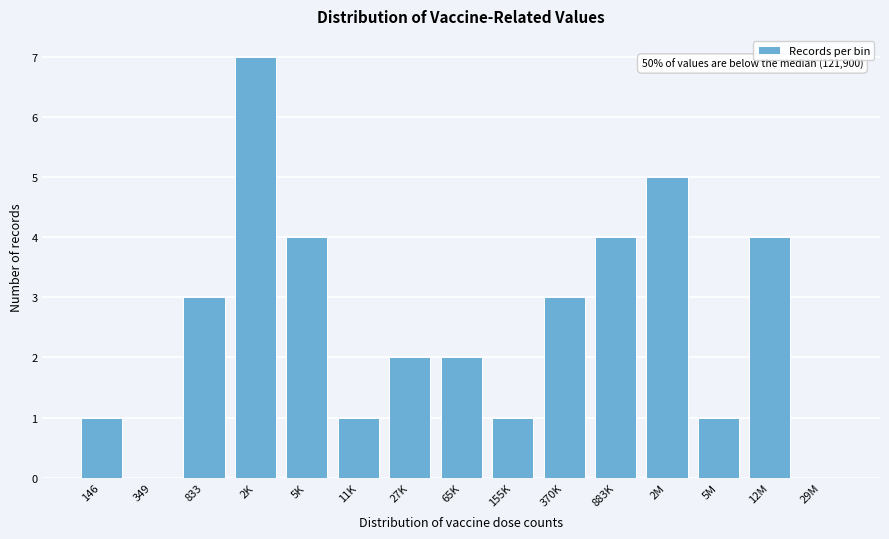

Reading left to right, extract all data points from this chart.

146=1	349=0	833=3	2K=7	5K=4	11K=1	27K=2	65K=2	155K=1	370K=3	883K=4	2M=5	5M=1	12M=4	29M=0